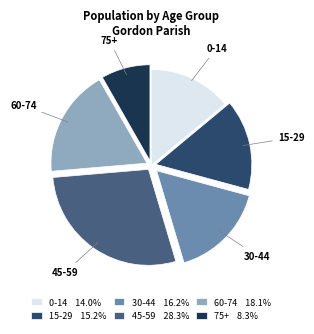

Do 0-14 14.0% and 45-59 28.3% together represent more than half of the pie?

No